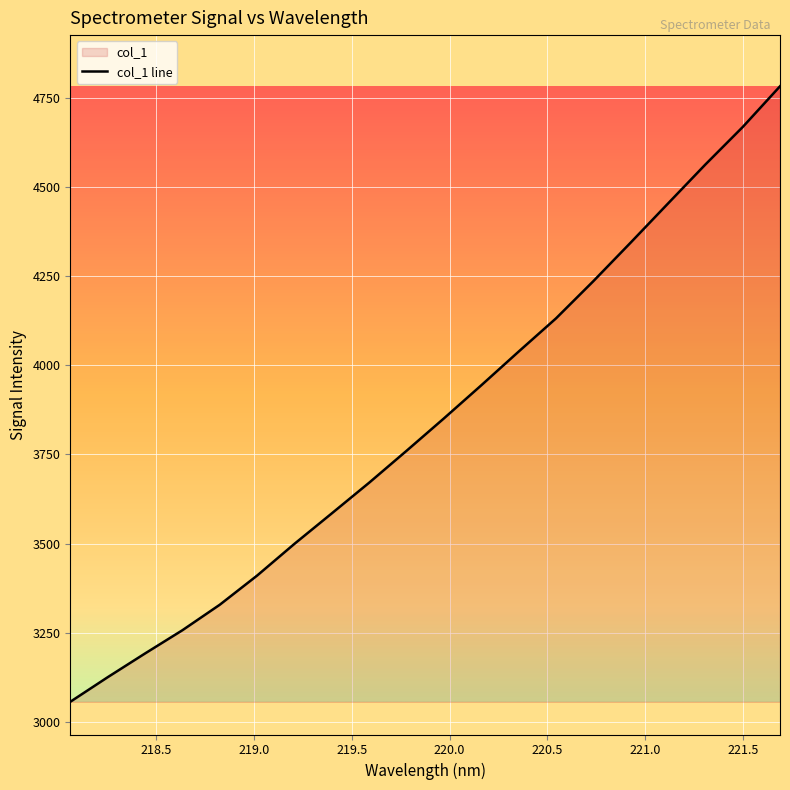

Count the number of data series in this chart.

1